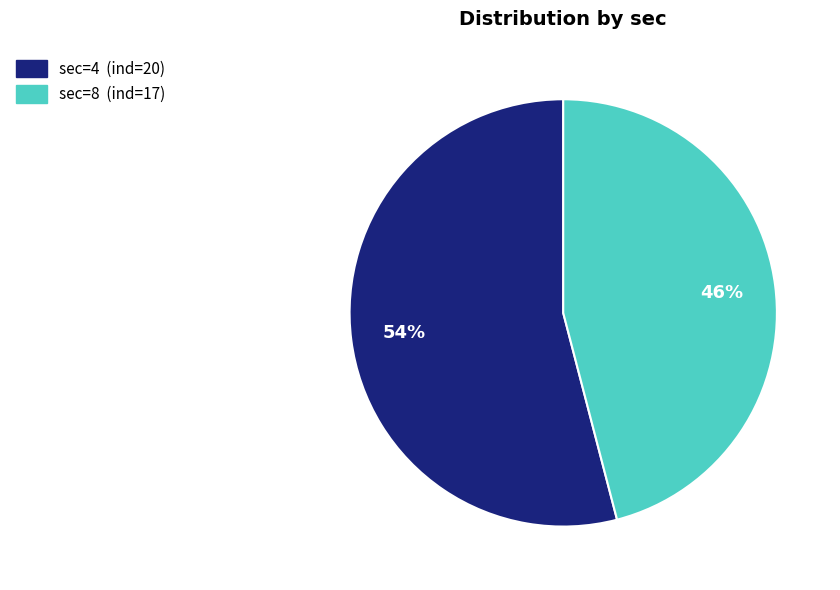

To the nearest percent, what is the average slice percentage?

50%